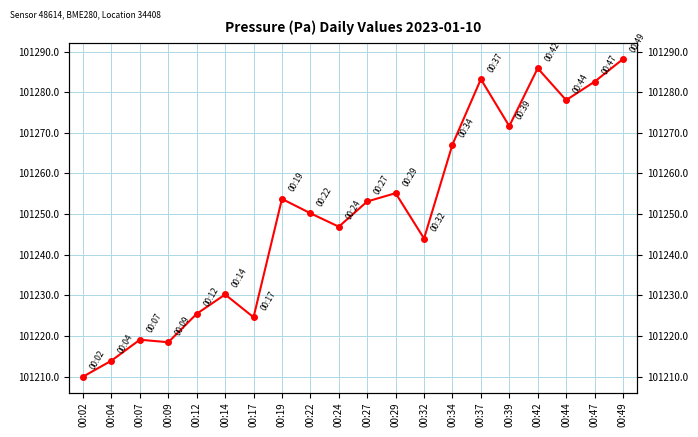

What is the maximum value shown in the chart?

101288.1